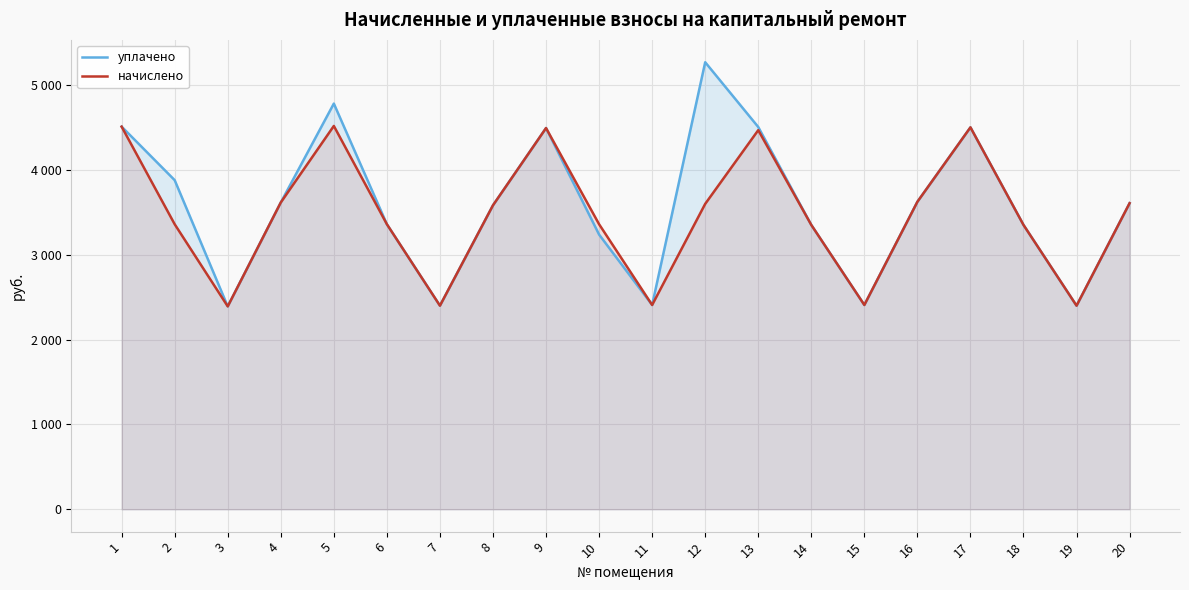

Rank the categories by начислено value from highest to lowest.

5, 1, 17, 9, 13, 16, 4, 20, 12, 8, 2, 6, 10, 14, 18, 11, 15, 7, 19, 3